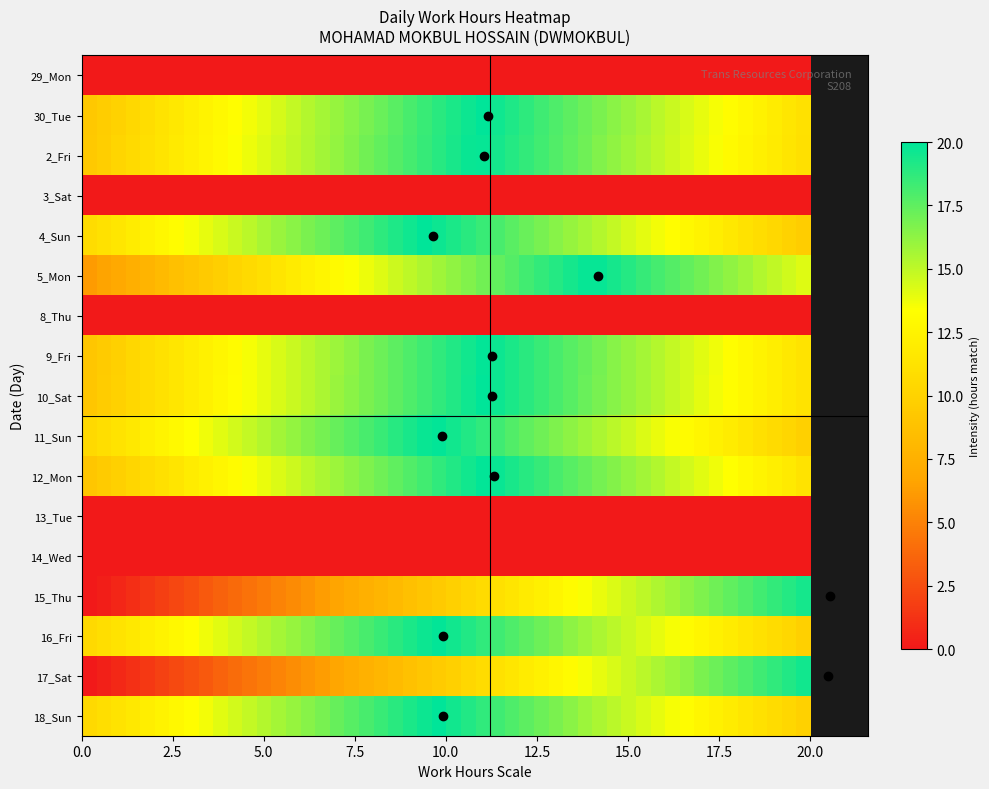

What is the maximum value for 2_Fri?

11.0